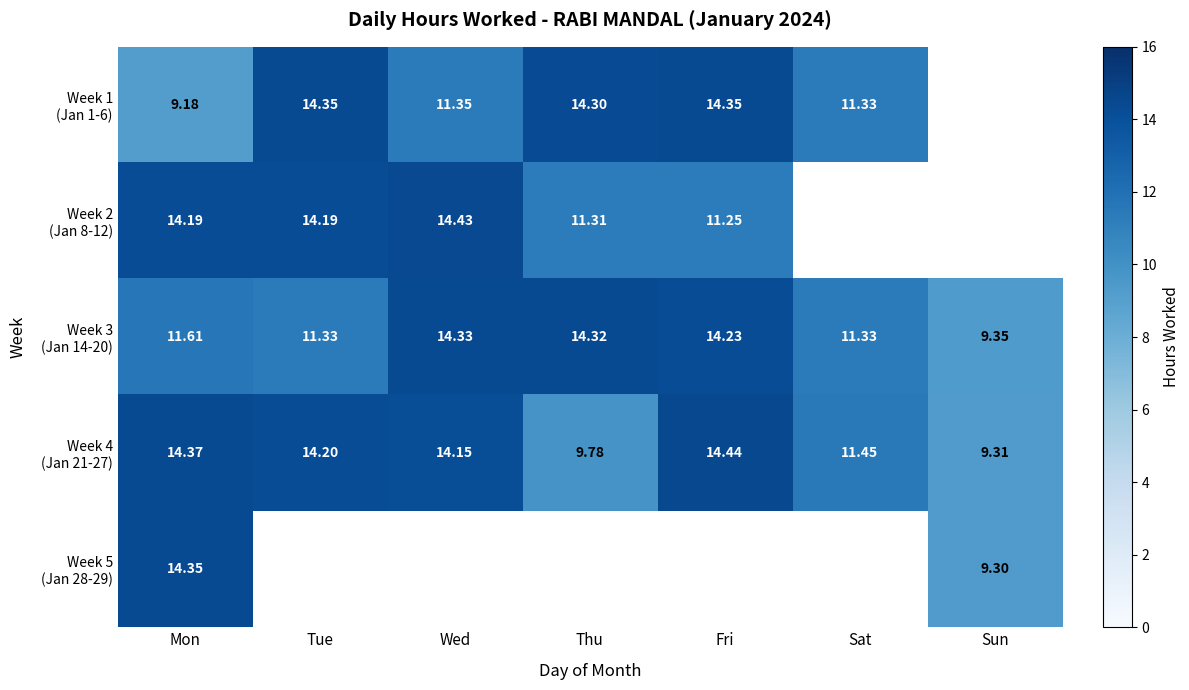

What is the average value of the Week 3 (Jan 14-20) series?

12.4